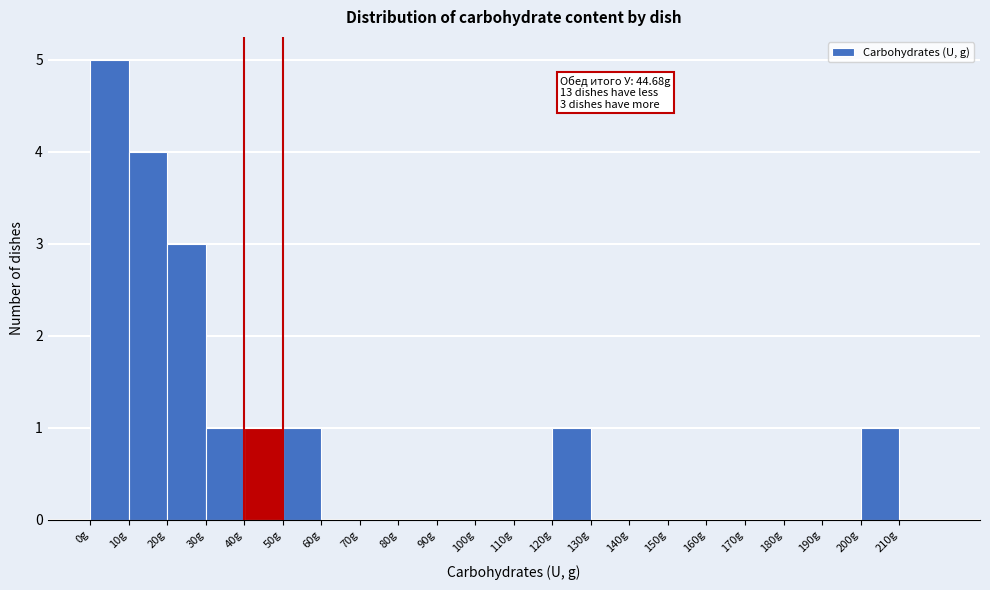

Over which range of the x-axis is the bar tallest?

0 to 10